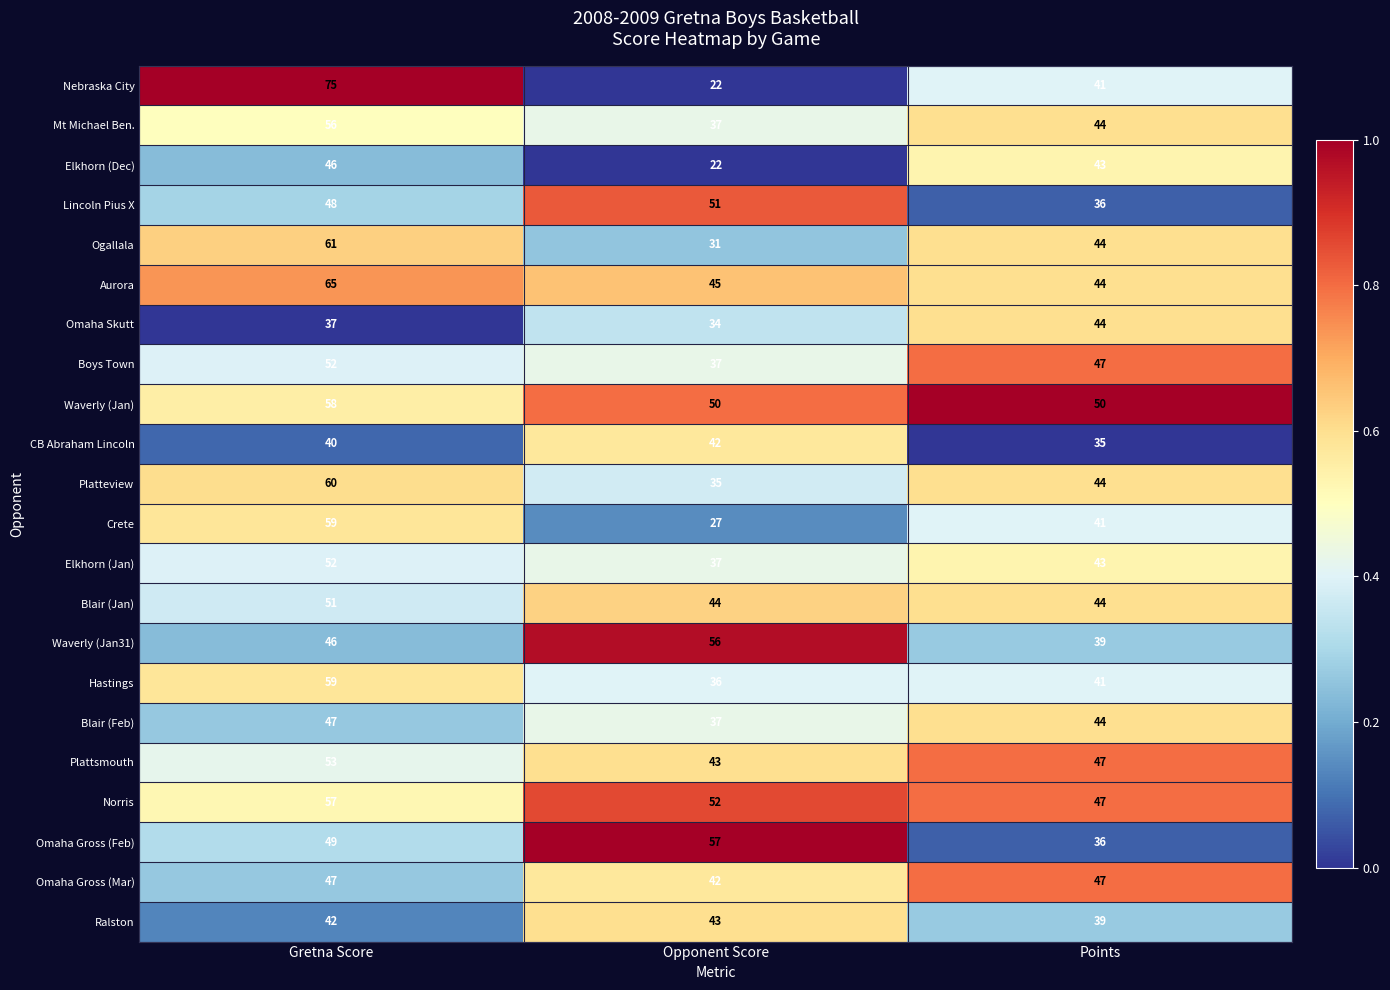

The Mt Michael Ben. series shows 51 at Opponent Score. True or false?

False